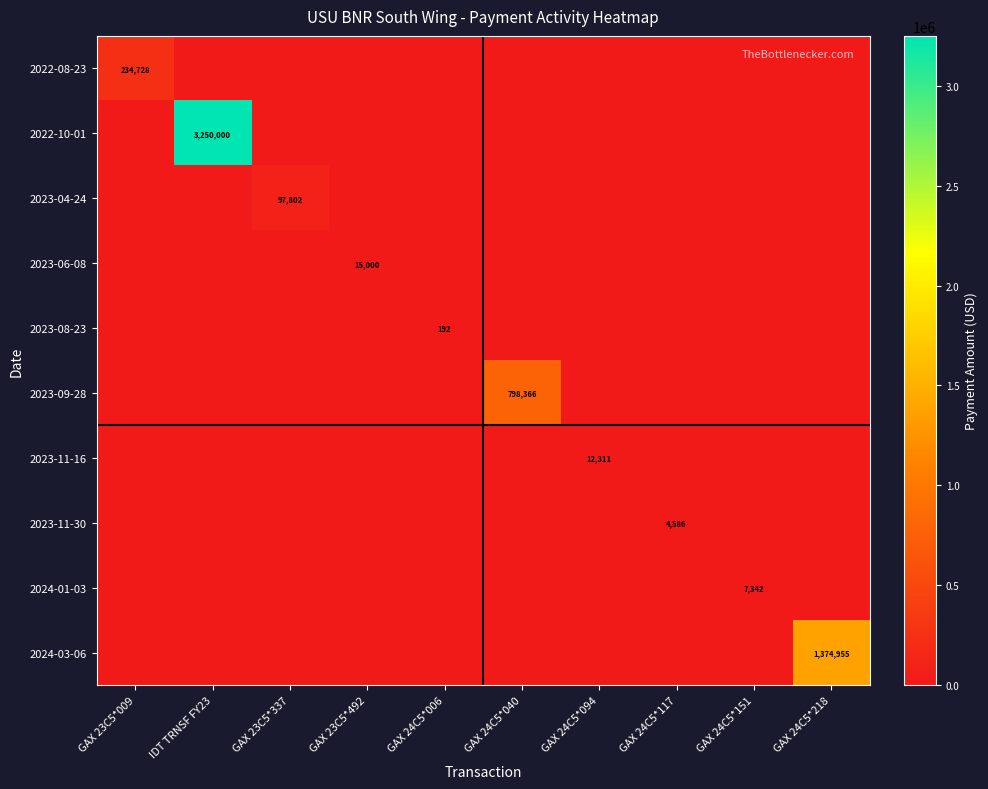

The value of 2023-08-23 at GAX 24C5*006 is 192. True or false?

True